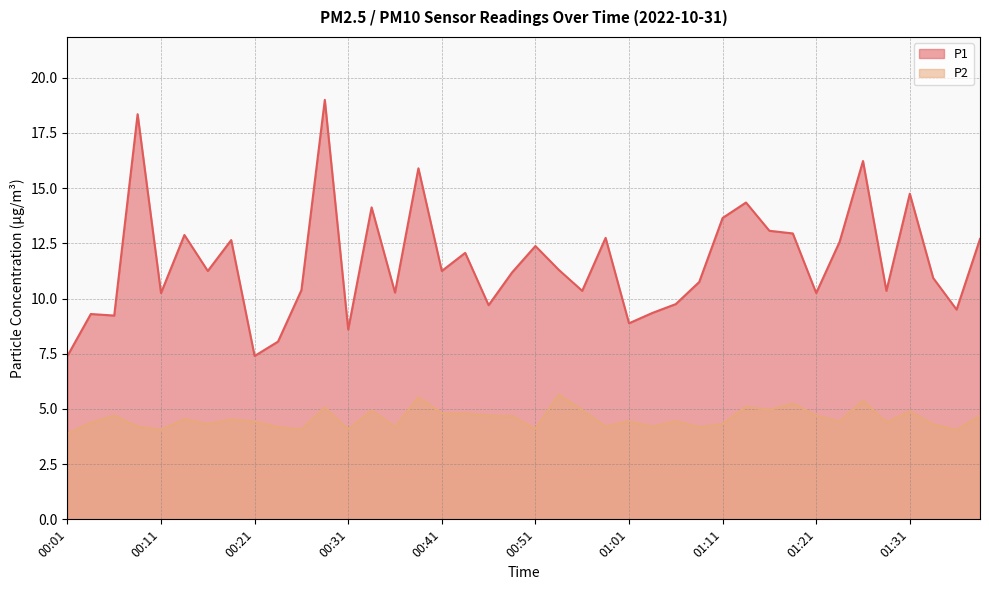

At which label does P2 reach its minimum?

00:01